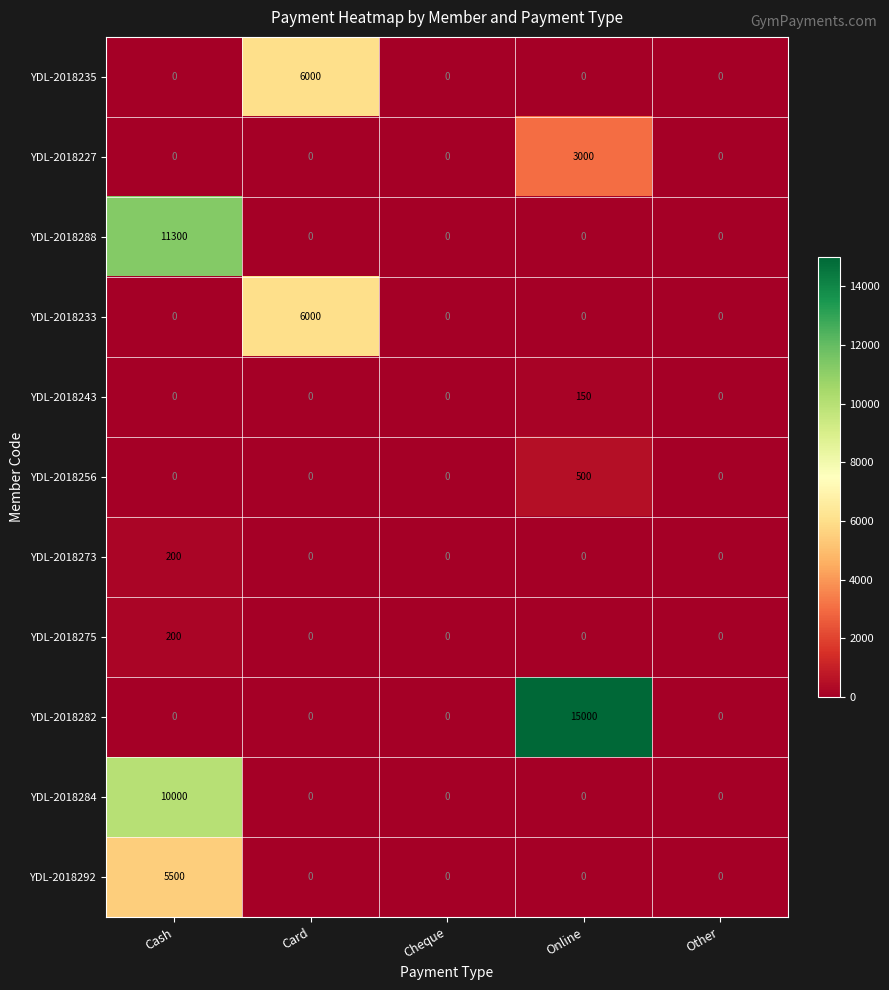

Is it true that YDL-2018227 equals 721 at Online?

False